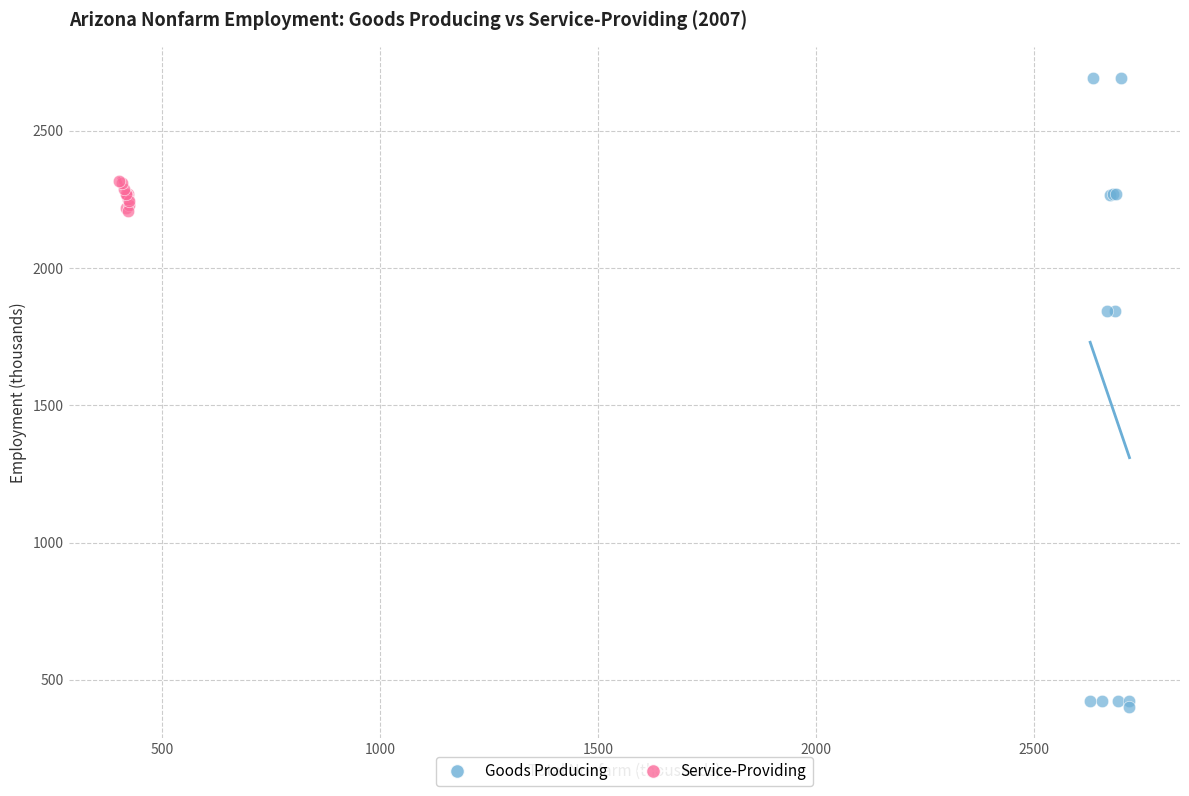

Which series reaches the maximum Y coordinate?

Goods Producing